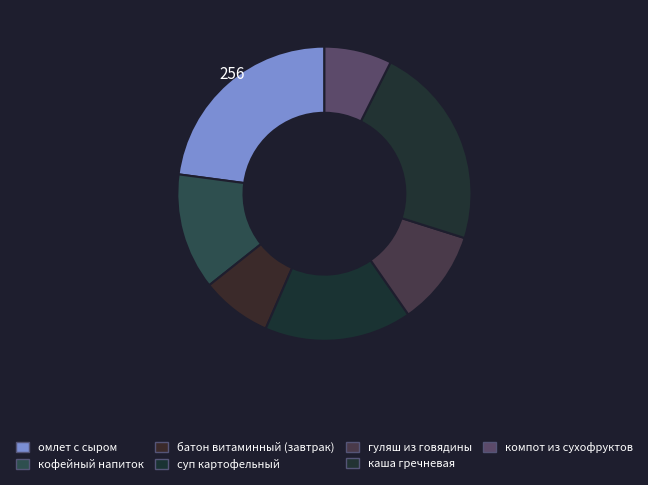

Does батон витаминный (завтрак) account for over 50% of the chart?

No